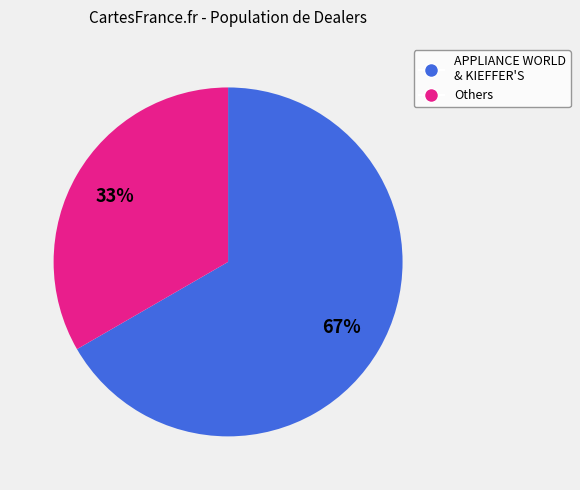

To the nearest percent, what is the average slice percentage?

50%